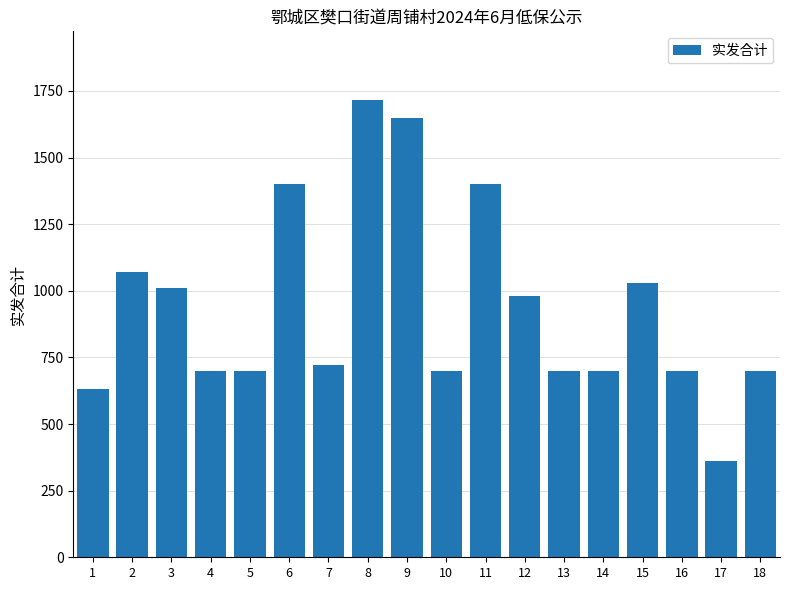

Are the bars grouped side by side (vs. stacked)?

No